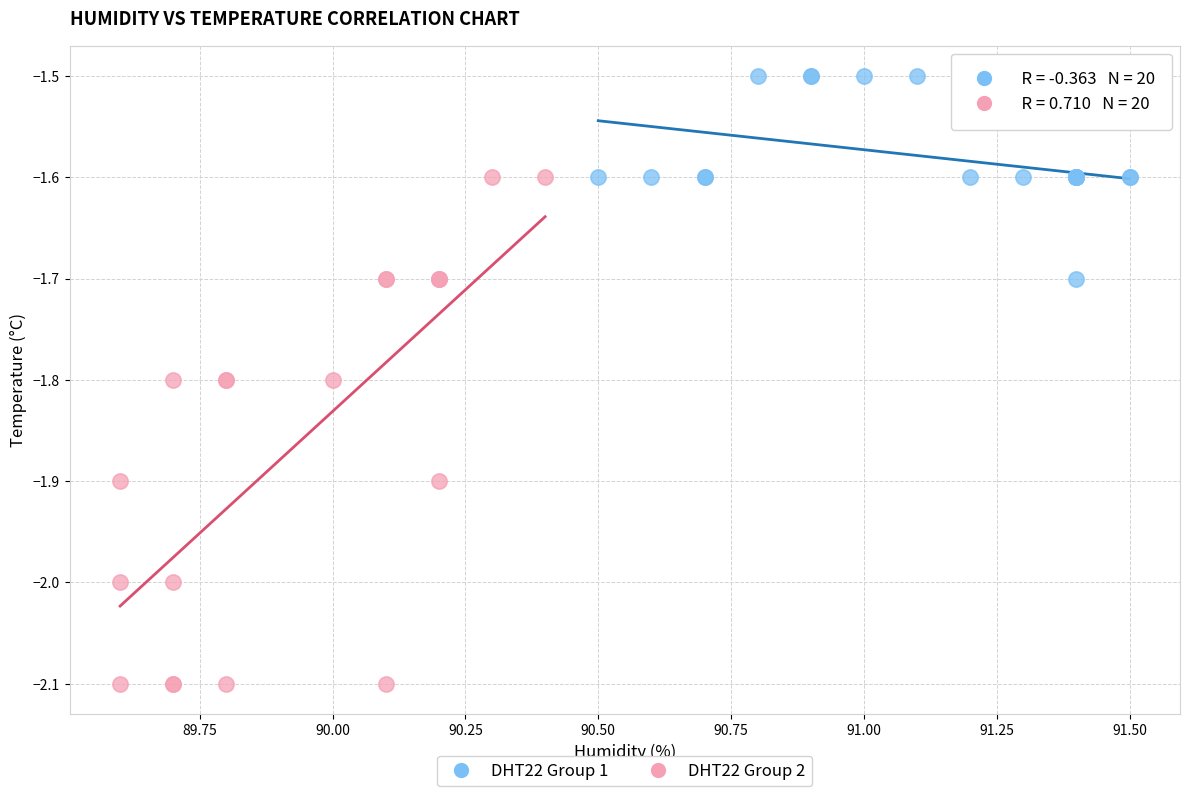

Which series has the widest spread of Y values?

DHT22 Group 2